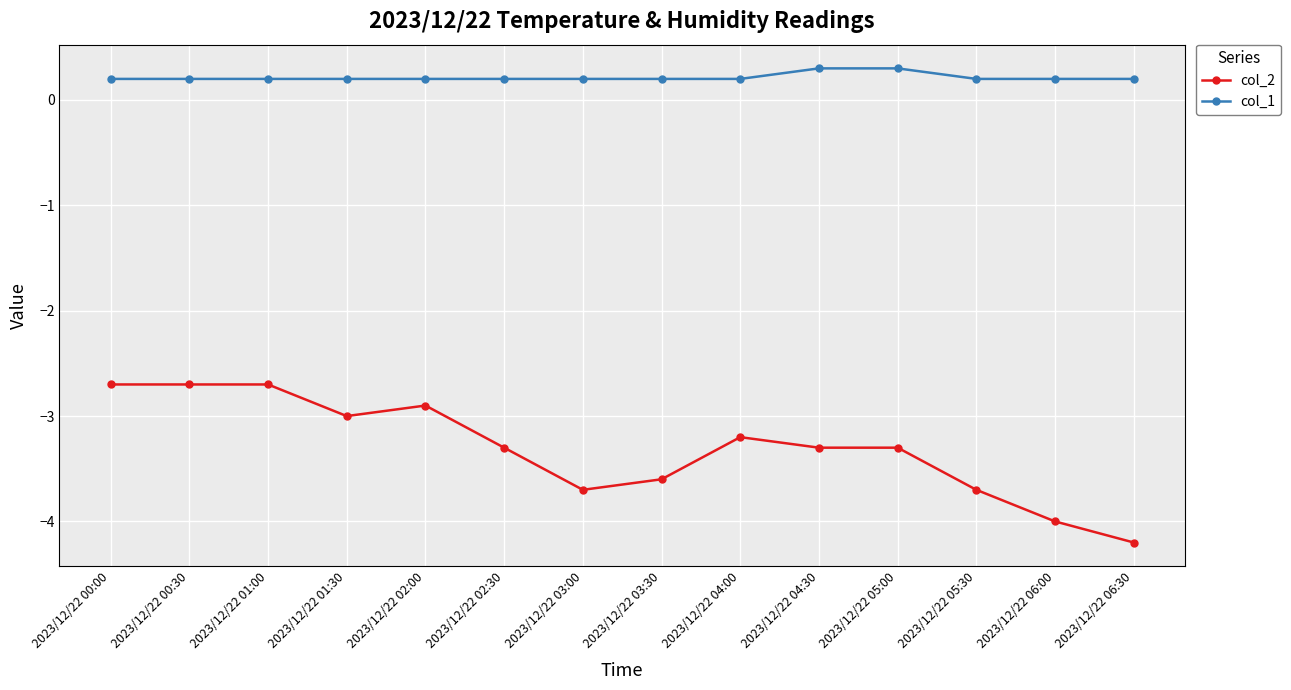

The value of col_2 at 2023/12/22 04:30 is -1.3. True or false?

False